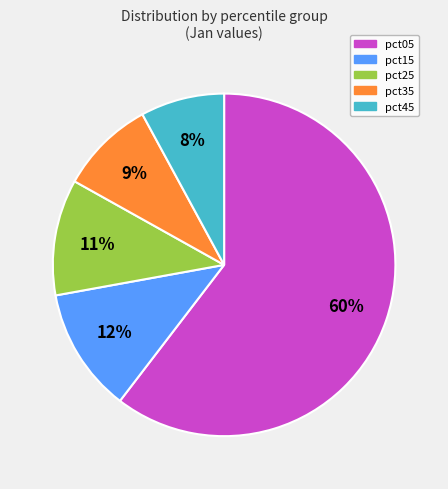

What is the ratio of the value at pct35 to the value at pct45?

1.1